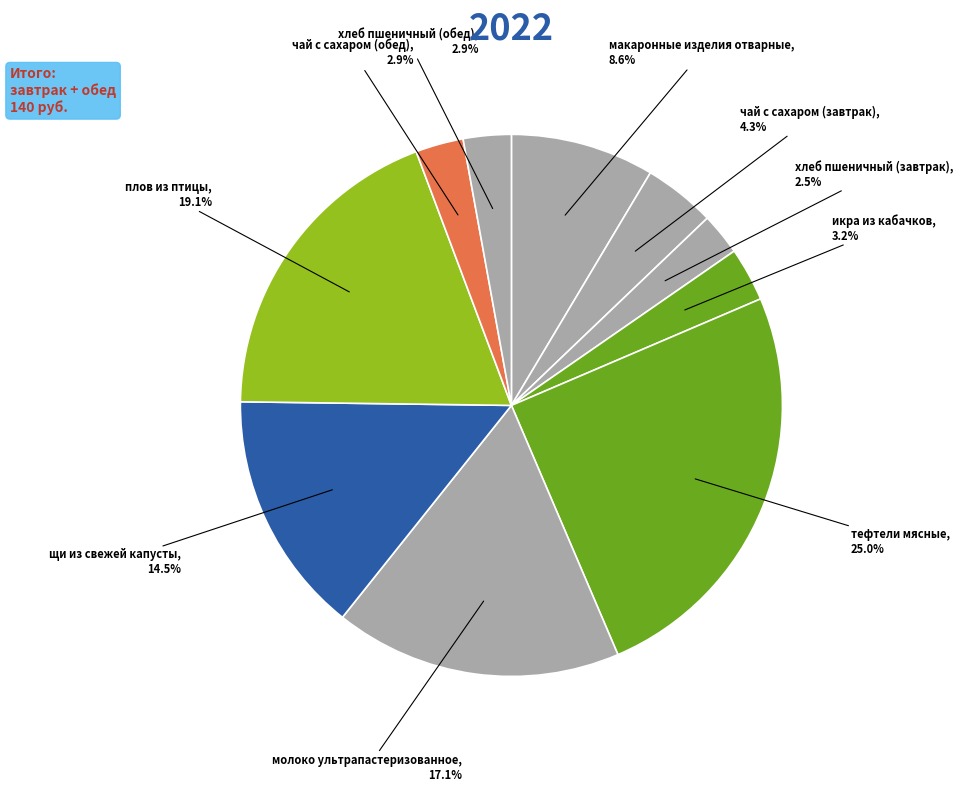

Count the number of slices in the pie.

10